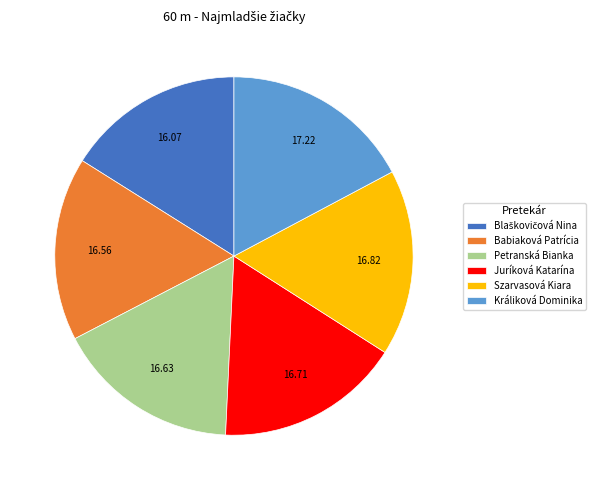

Is there any slice that represents more than half of the pie?

No